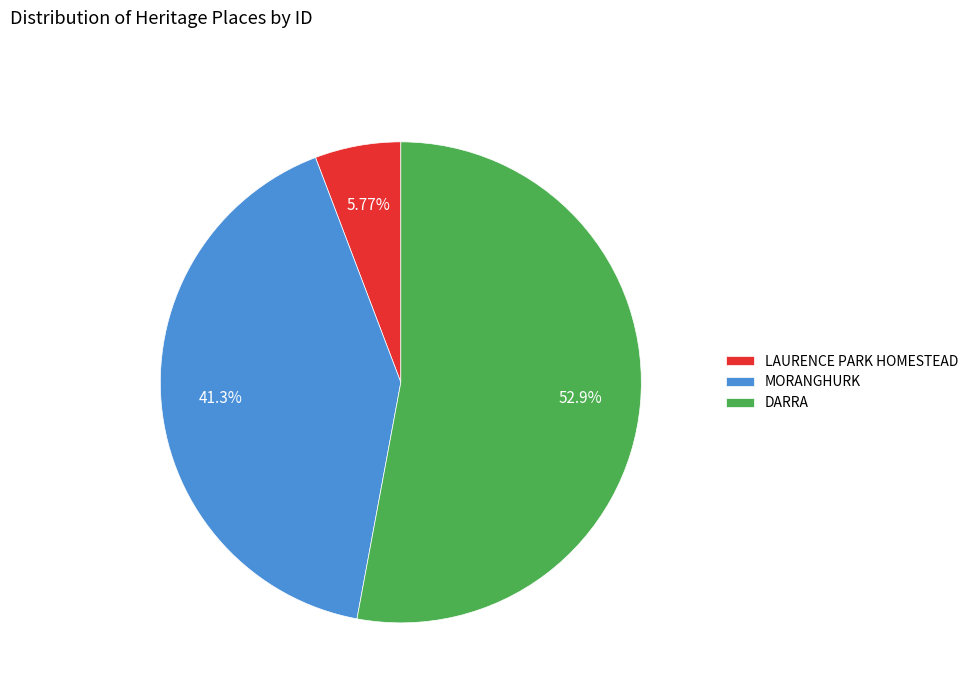

What is the total percentage of LAURENCE PARK HOMESTEAD and DARRA?

58.7%